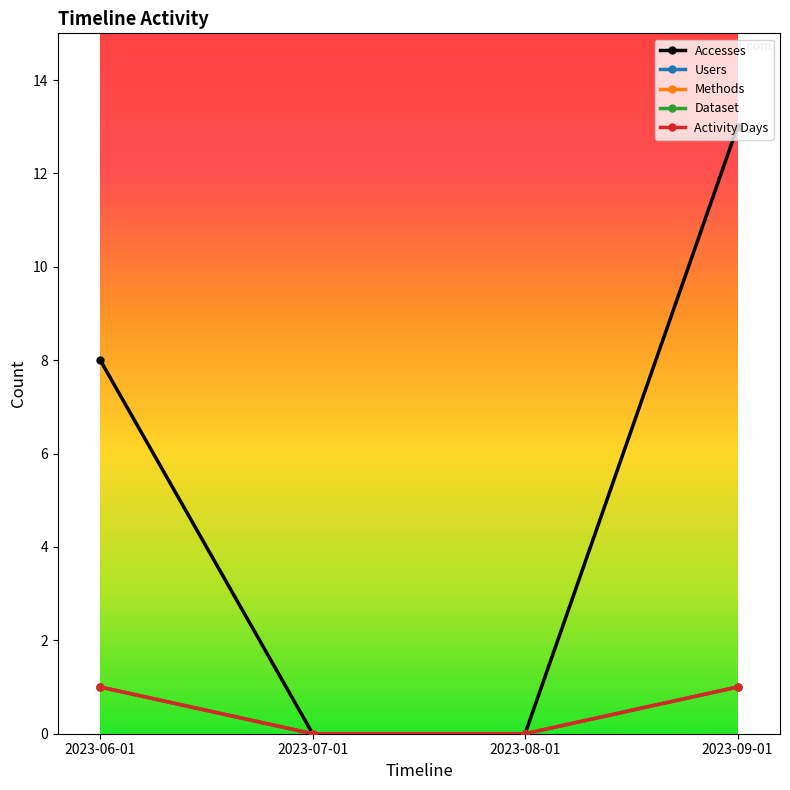

List the labels in order of Methods value, smallest first.

2023-07-01, 2023-08-01, 2023-06-01, 2023-09-01